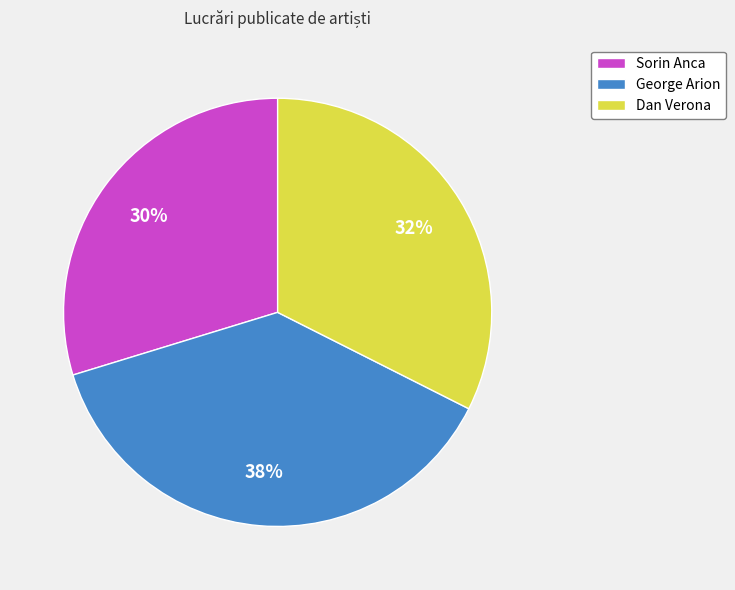

Which slice is the smallest?

Sorin Anca